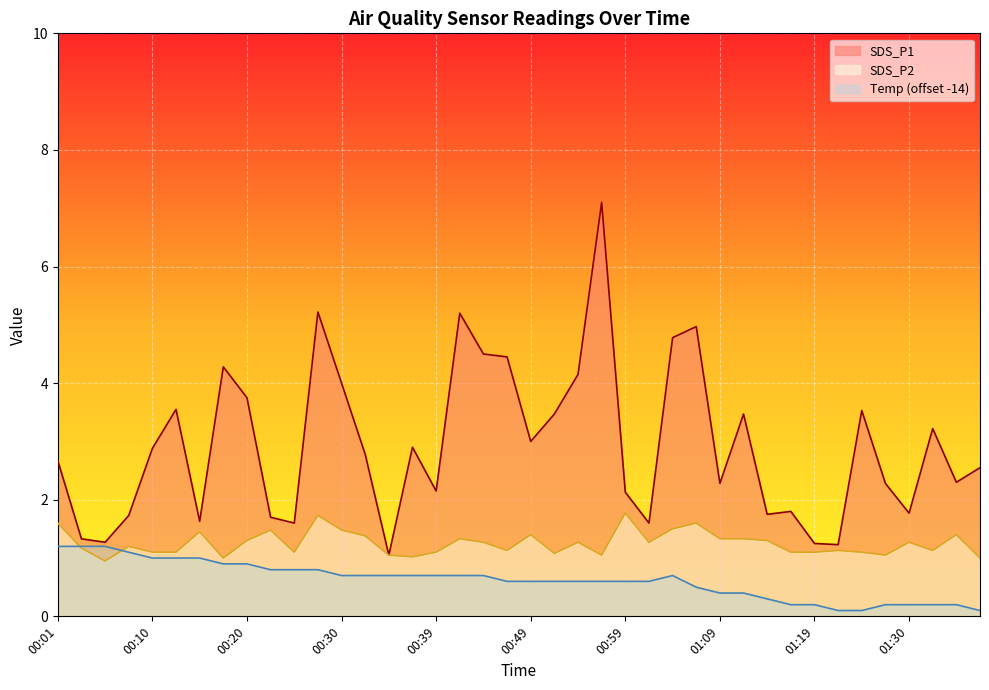

What is the difference between the highest and lowest values at 00:01?

1.5